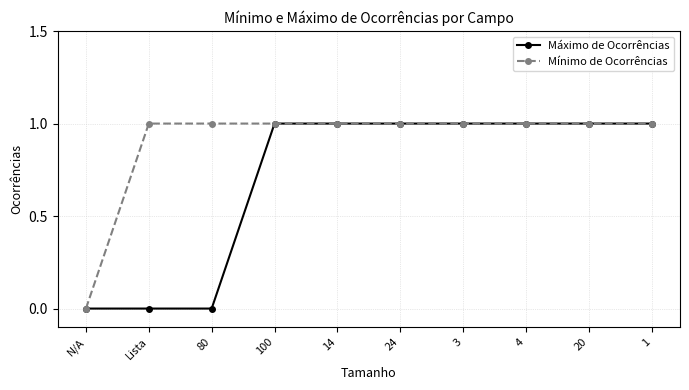

Rank the series by their average value, from lowest to highest.

Máximo de Ocorrências, Mínimo de Ocorrências